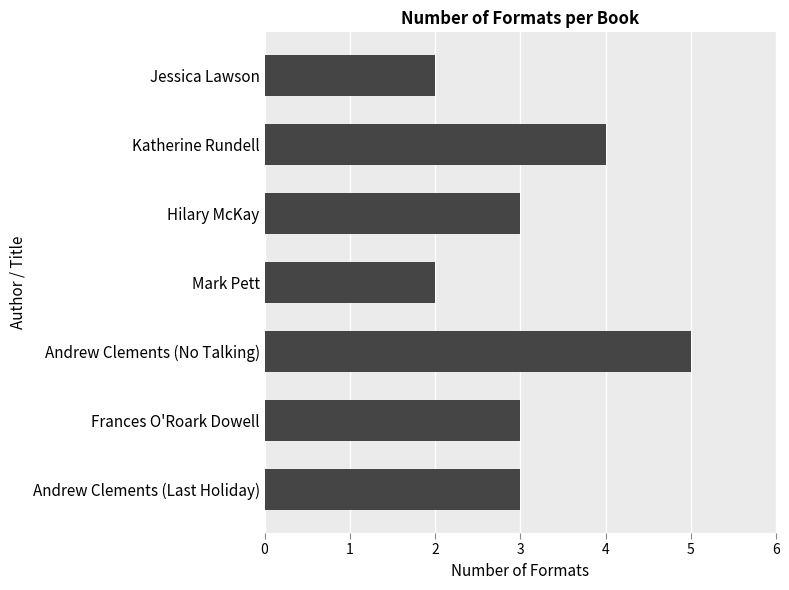

Are the bars grouped side by side (vs. stacked)?

No